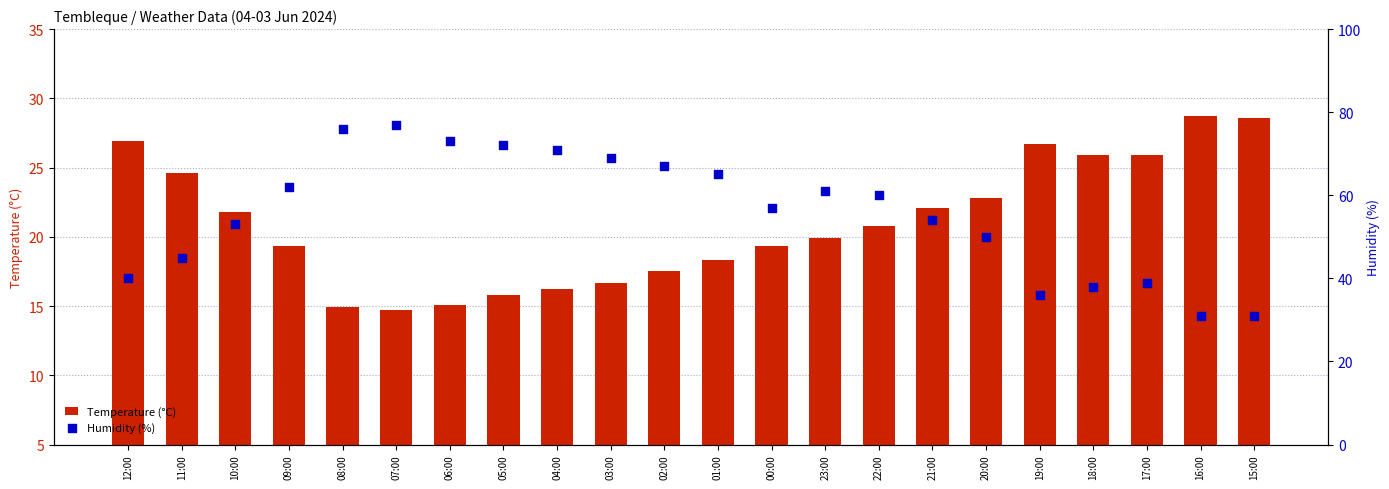

What is the total value across all series at 02:00?

84.5